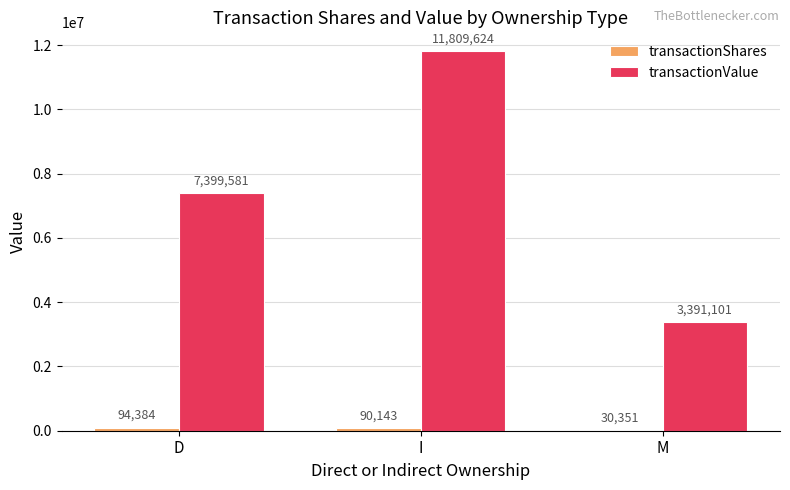

Is it true that transactionValue equals 11809624 at I?

True